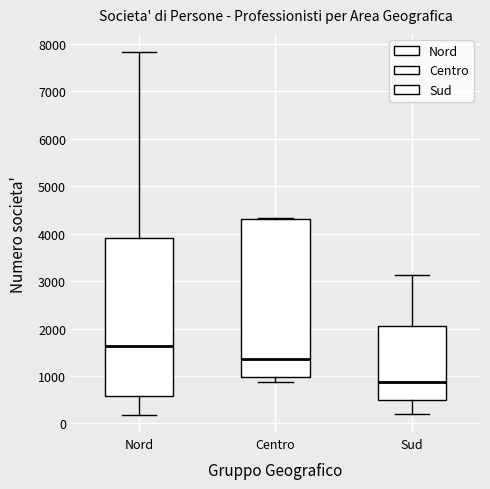

Reading left to right, read every box against the y-axis: the position of its median line, the range the box covers, and the ends of its whiskers. The values are not printed on the chart, so give them approximately, as read against the axis.

Nord: median 1600, box 600 to 3900, whiskers 200 to 7800
Centro: median 1400, box 1000 to 4300, whiskers 900 to 4300
Sud: median 900, box 500 to 2100, whiskers 200 to 3100